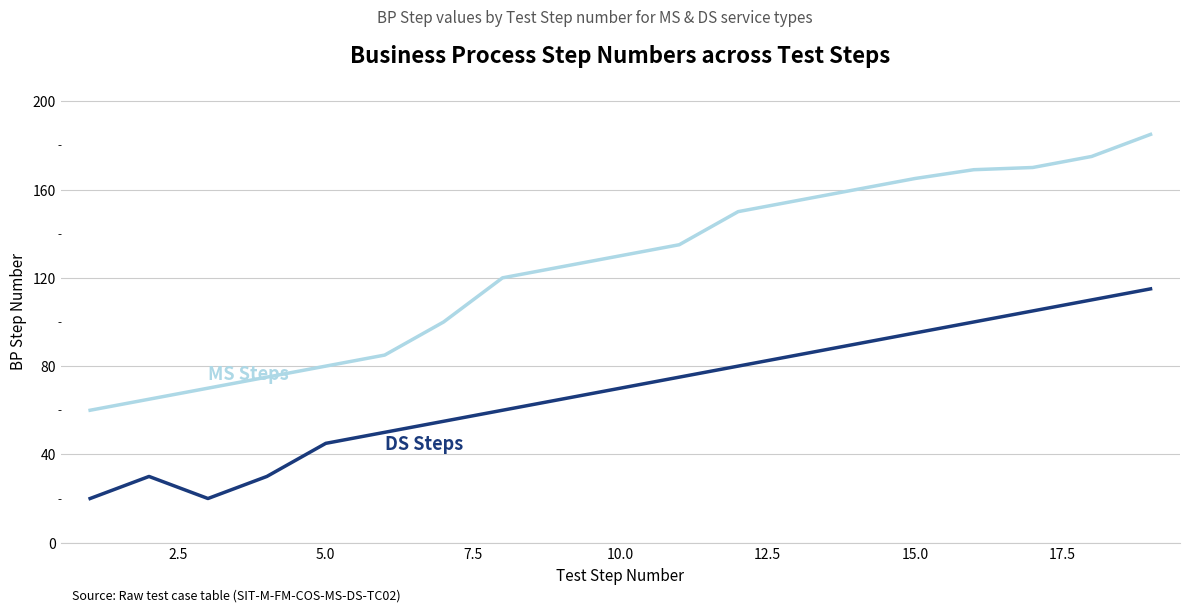

What is the minimum value shown in the chart?

20